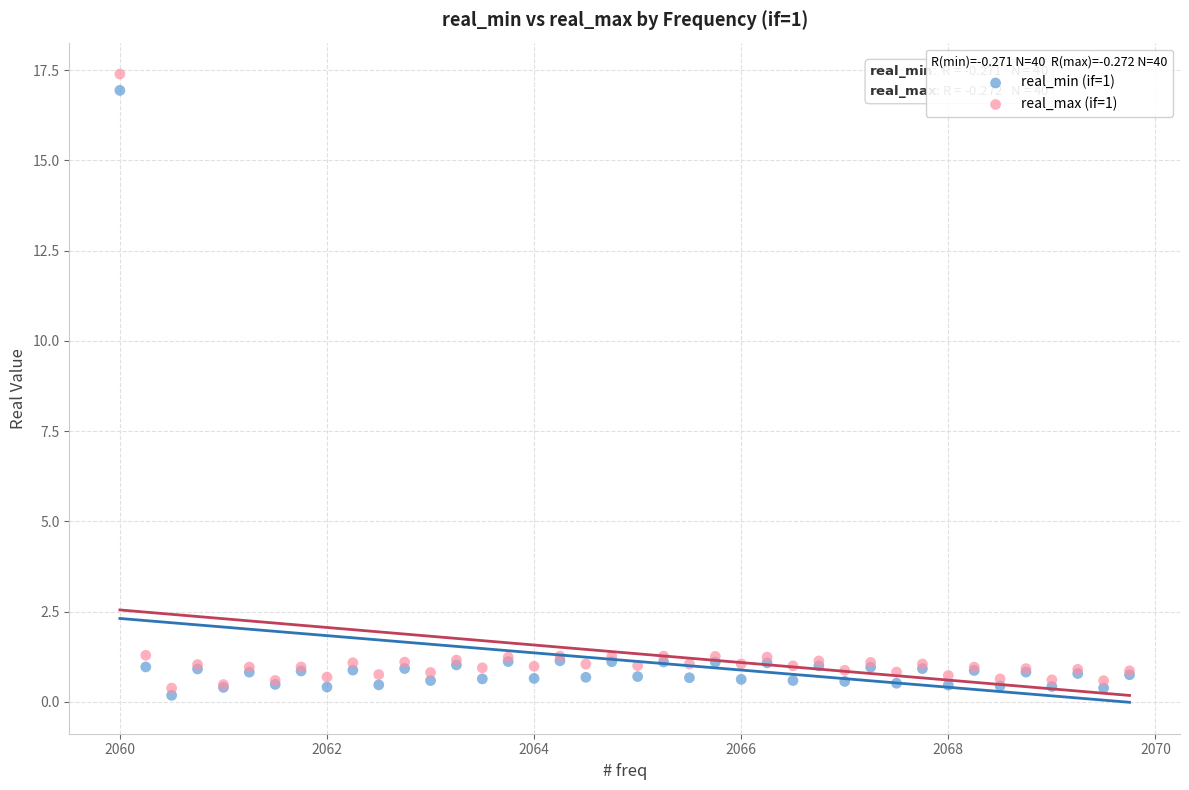

Which series has the widest spread of Y values?

real_max (if=1)